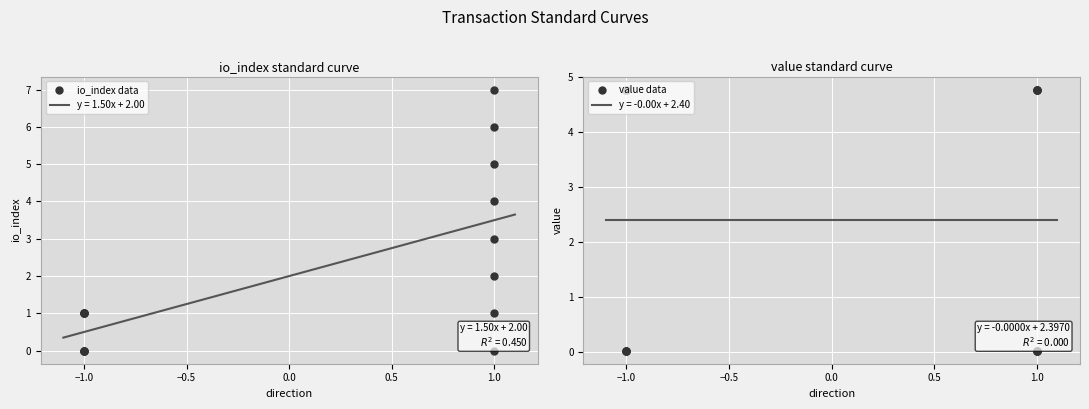

Which series ends up on top after the final intersection of io_index data and value data?

io_index data